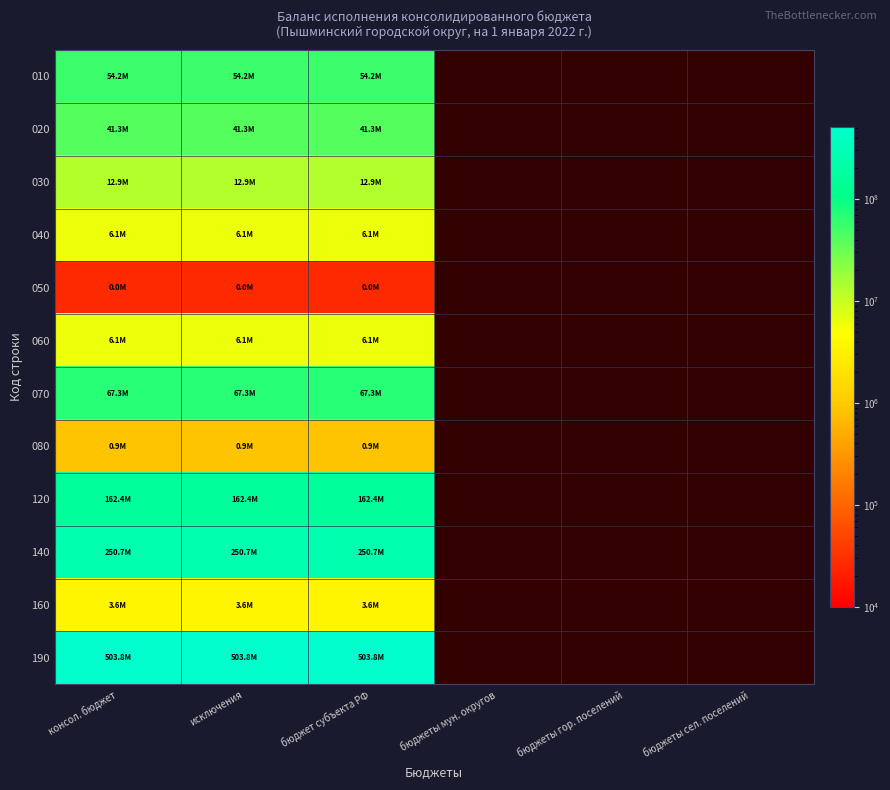

The 140 series shows 250675593.7 at консол. бюджет. True or false?

True